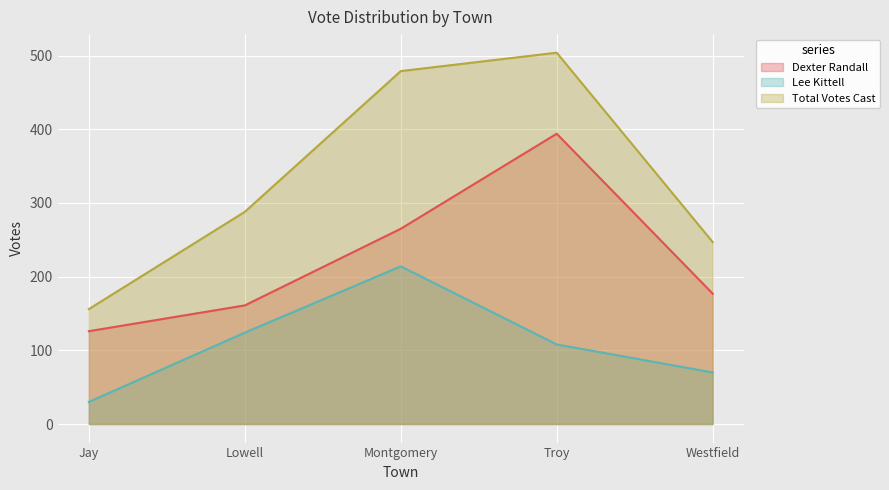

Where is Dexter Randall nearest to the value 260?

Montgomery